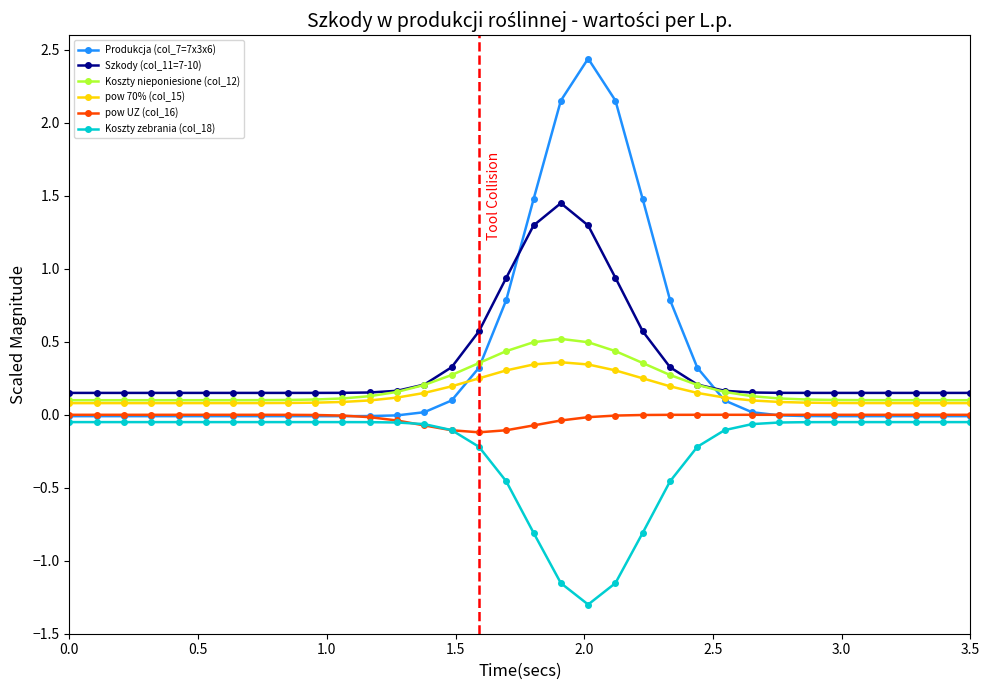

True or false: Szkody (col_11=7-10) and pow UZ (col_16) intersect in this chart.

False